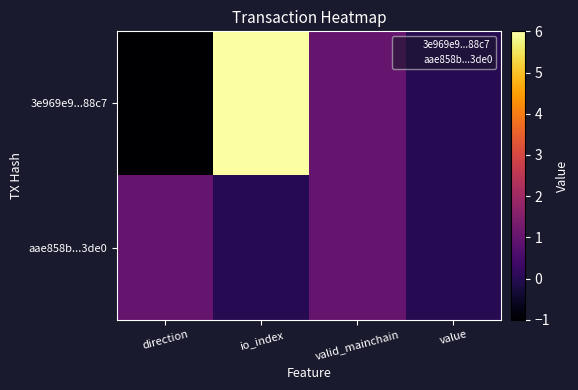

What is the minimum value shown in the chart?

-1